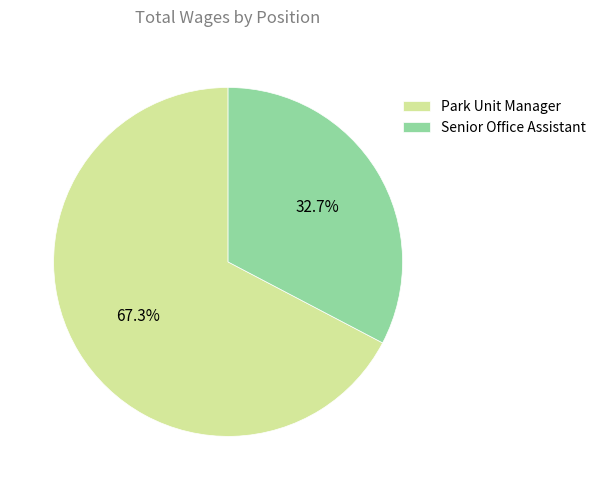

To the nearest percent, what is the average slice percentage?

50%